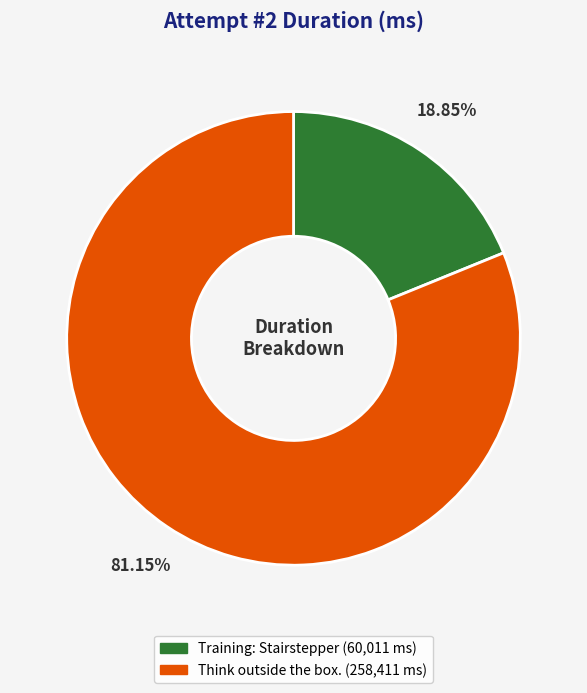

To the nearest percent, what is the difference between the Training: Stairstepper and Think outside the box. slice percentages?

62%